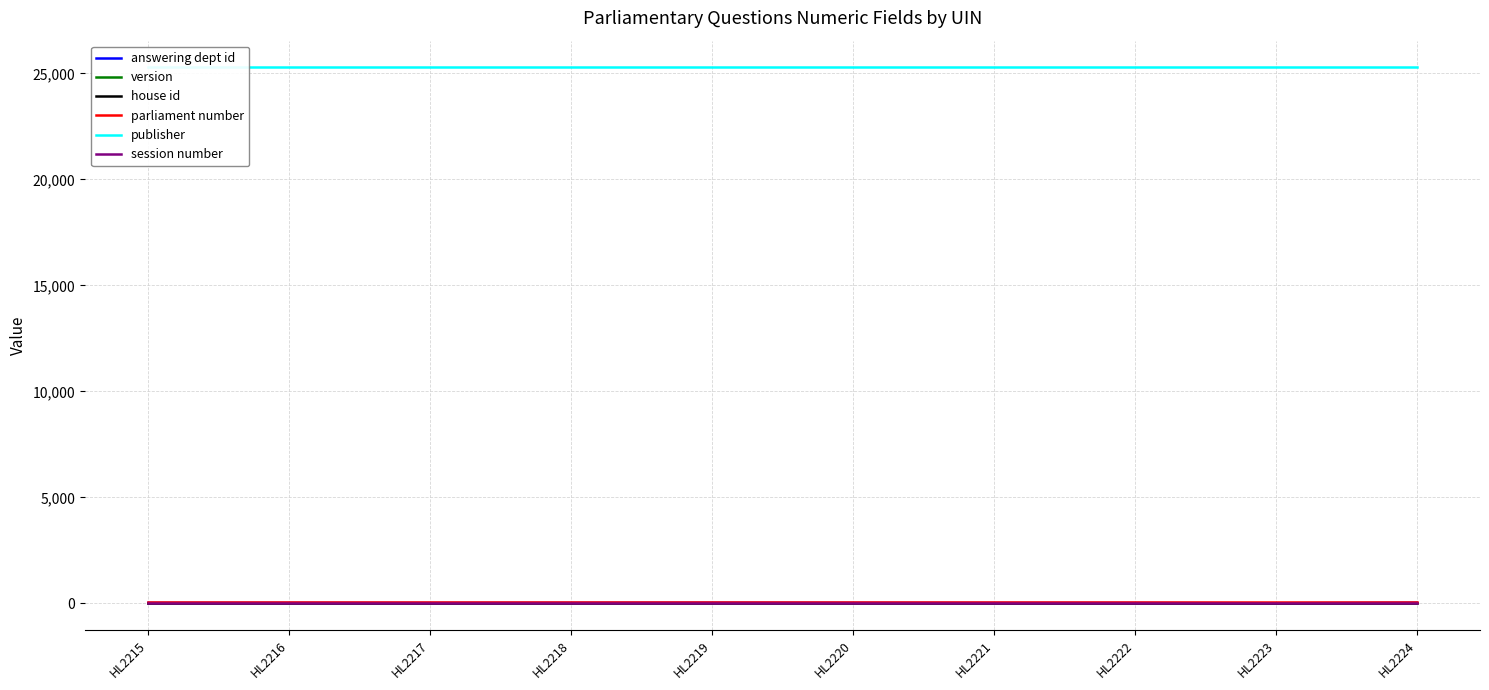

What are all the series names shown in the legend?

answering dept id, version, house id, parliament number, publisher, session number